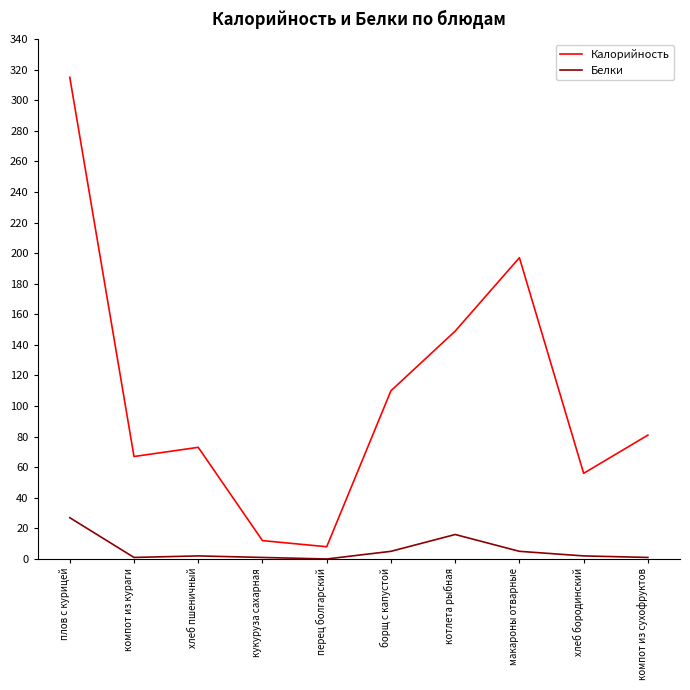

True or false: Белки and Калорийность cross at least once.

False